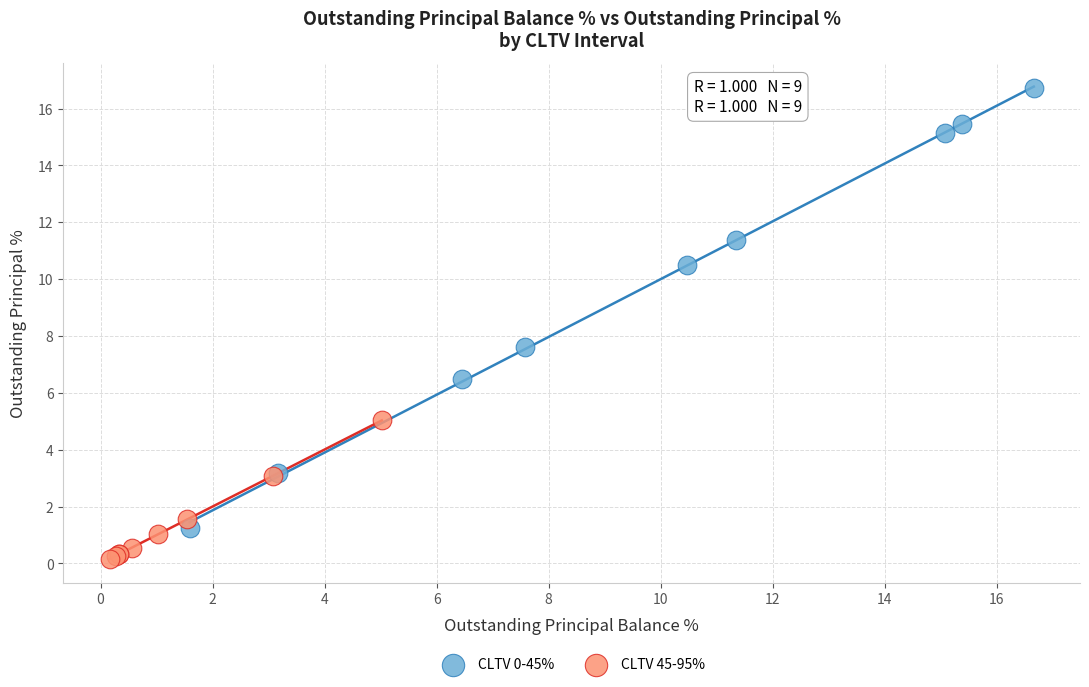

What are all the series names shown in the legend?

CLTV 0-45%, CLTV 45-95%